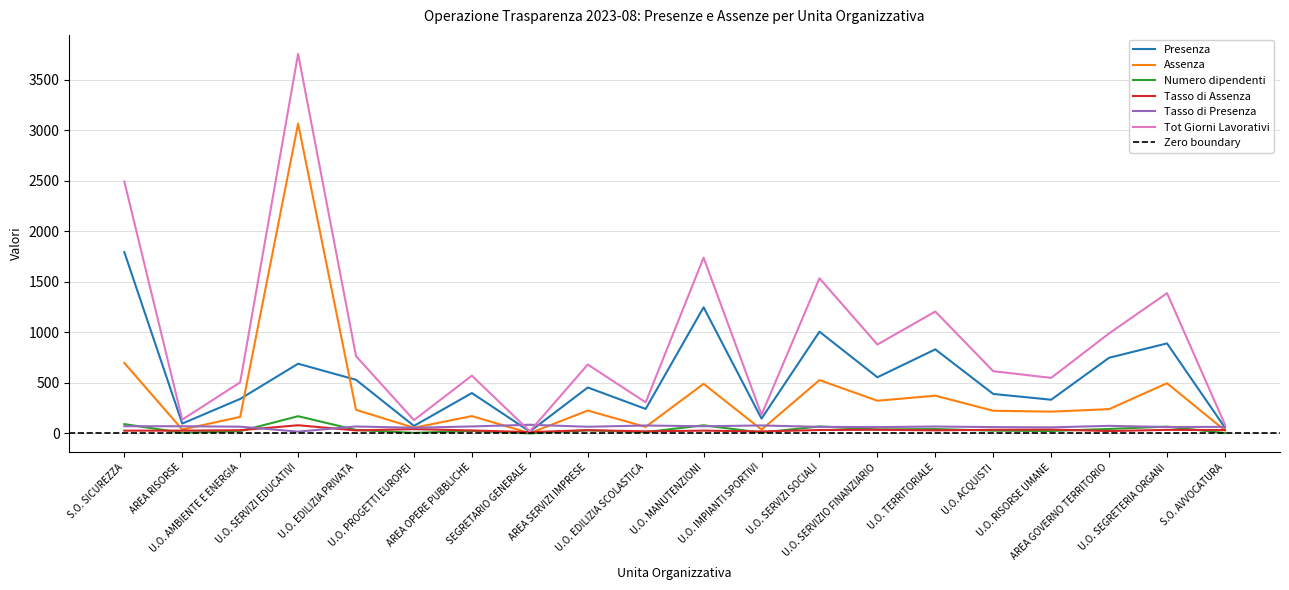

What is the sum of all Numero dipendenti values?

821.0